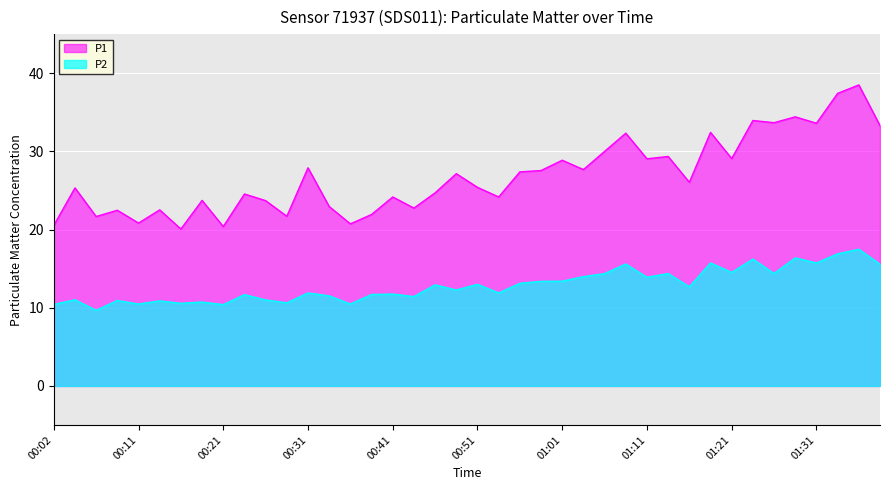

Which series has the largest total across all categories?

P1